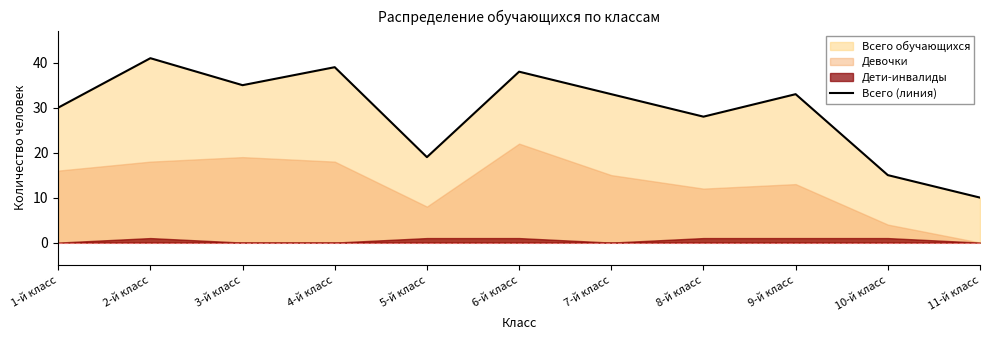

Which category has the lowest value across all series?

11-й класс